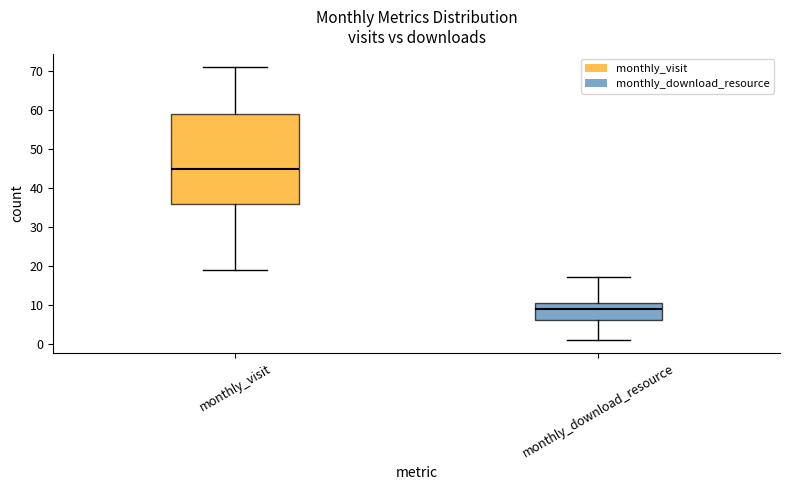

Reading left to right, read every box against the y-axis: the position of its median line, the range the box covers, and the ends of its whiskers. The values are not printed on the chart, so give them approximately, as read against the axis.

monthly_visit: median 45, box 36 to 59, whiskers 19 to 71
monthly_download_resource: median 9, box 6 to 11, whiskers 1 to 17